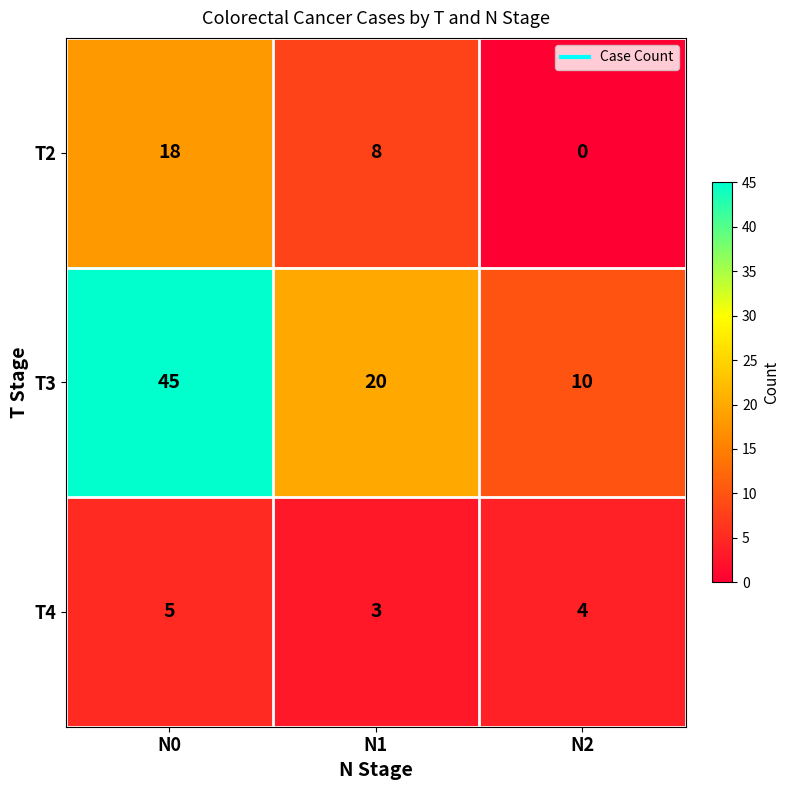

At which category is the sum across all series the highest?

N0